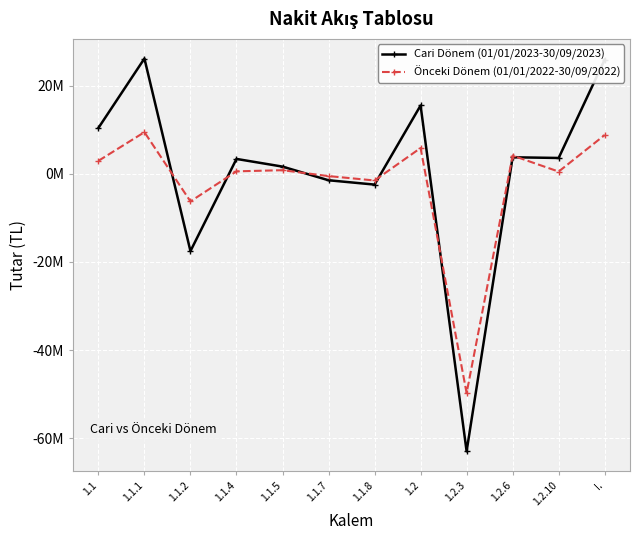

Which series has the largest range (max minus min)?

Cari Dönem (01/01/2023-30/09/2023)